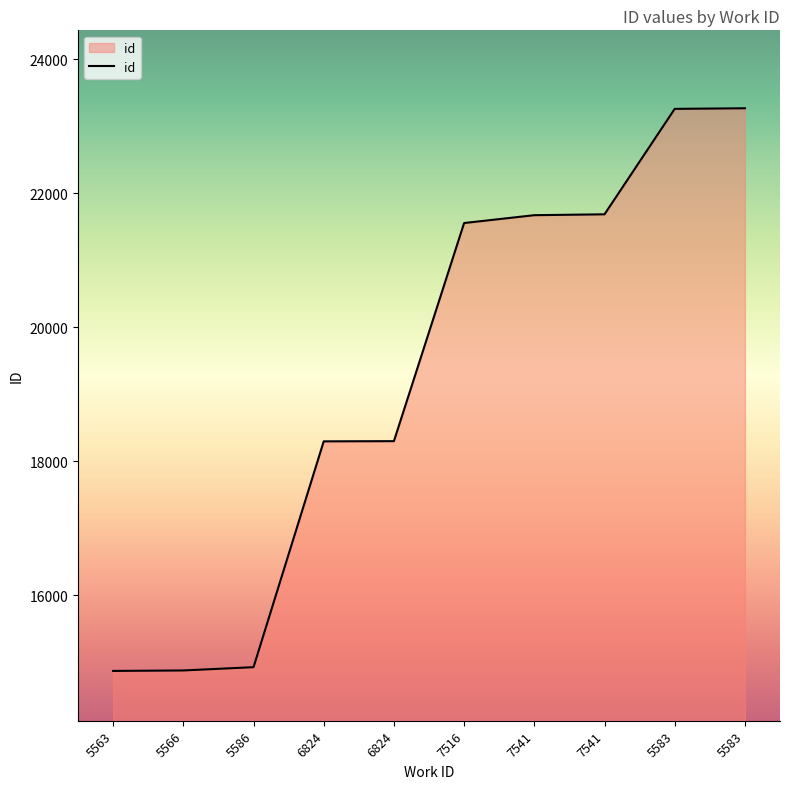

What is the smallest value displayed?

14868